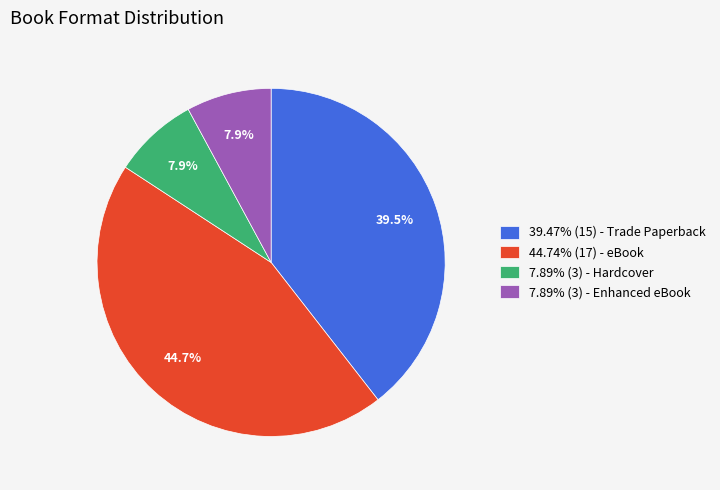

What percentage do 7.89% (3) - Hardcover and 44.74% (17) - eBook together represent?

52.6%